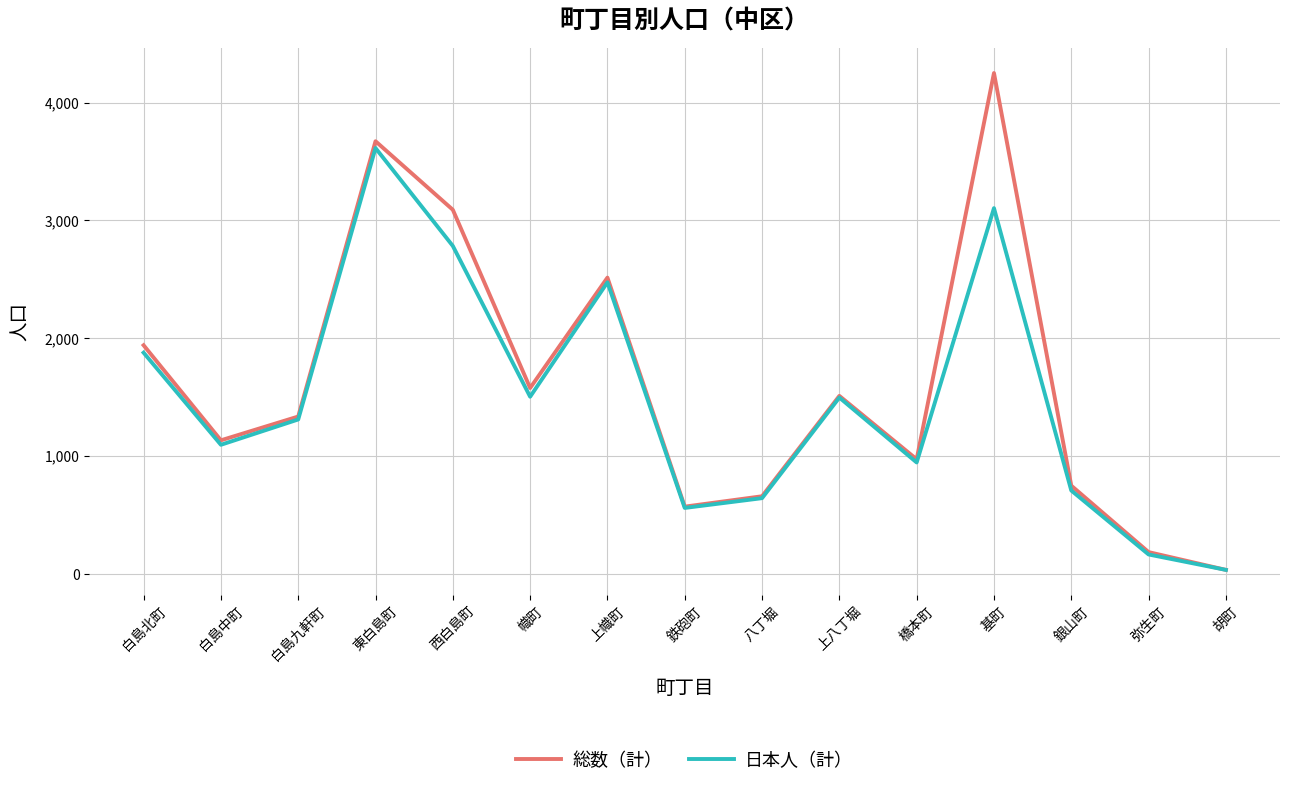

Where is 総数（計） nearest to the value 2142?

白島北町